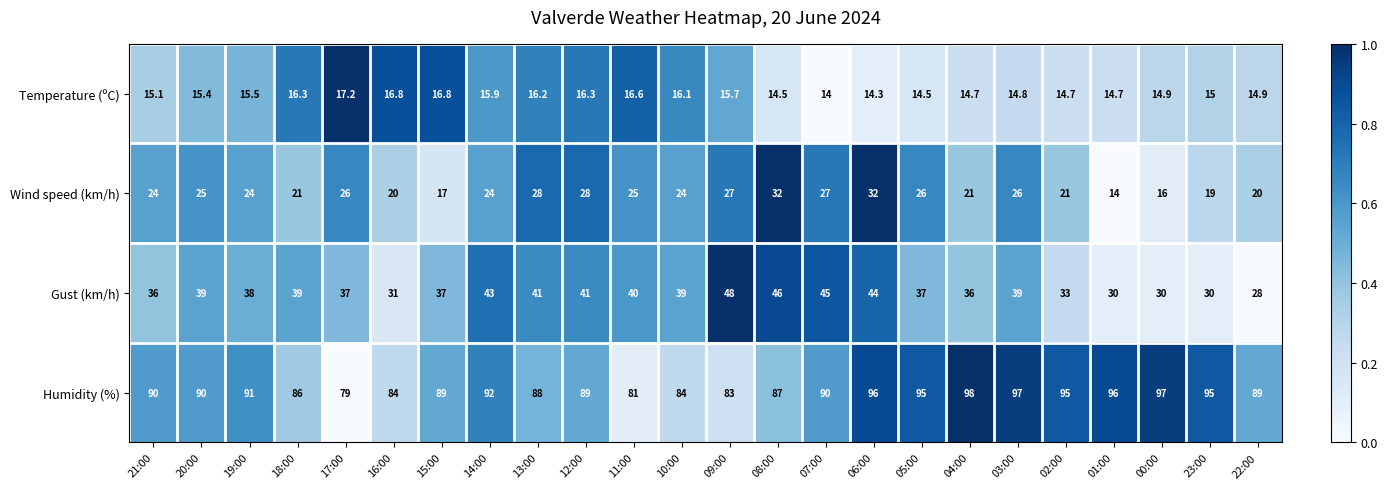

Read the Wind speed (km/h) value at 23:00.

19.0